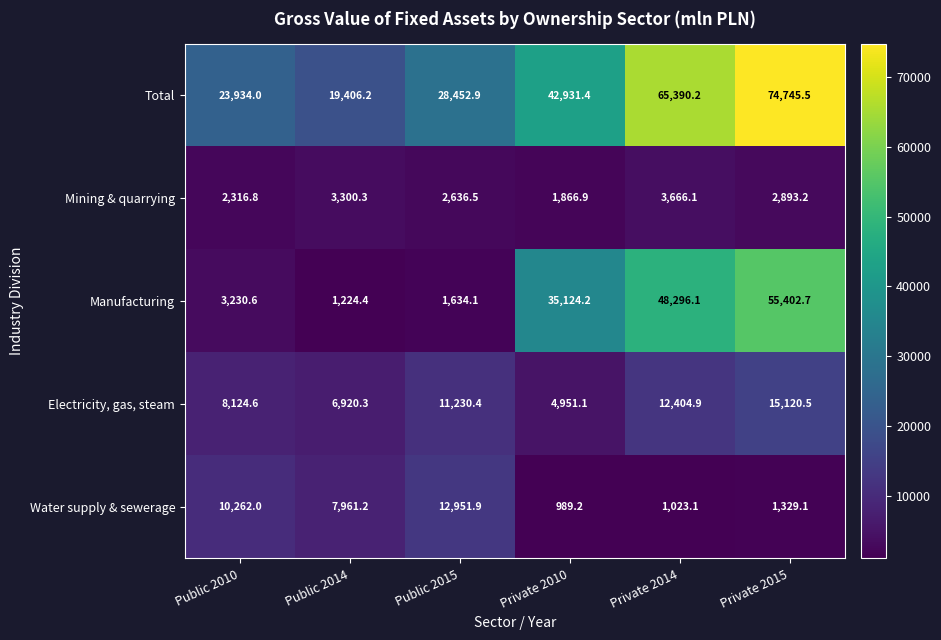

At which category is the sum across all series the highest?

Private 2015